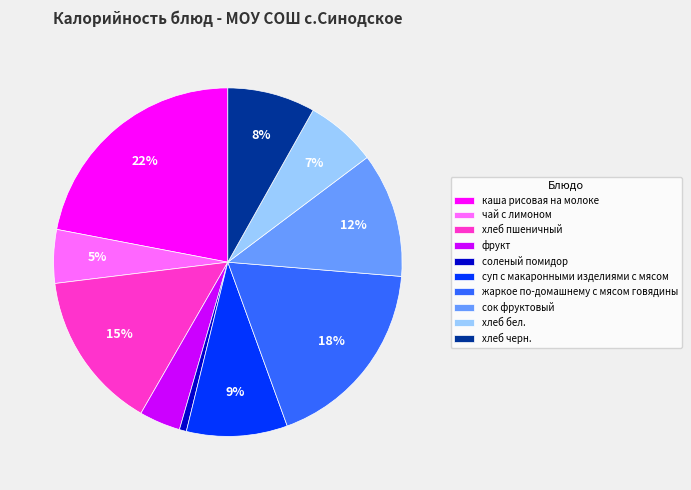

How many slices are in this pie chart?

10